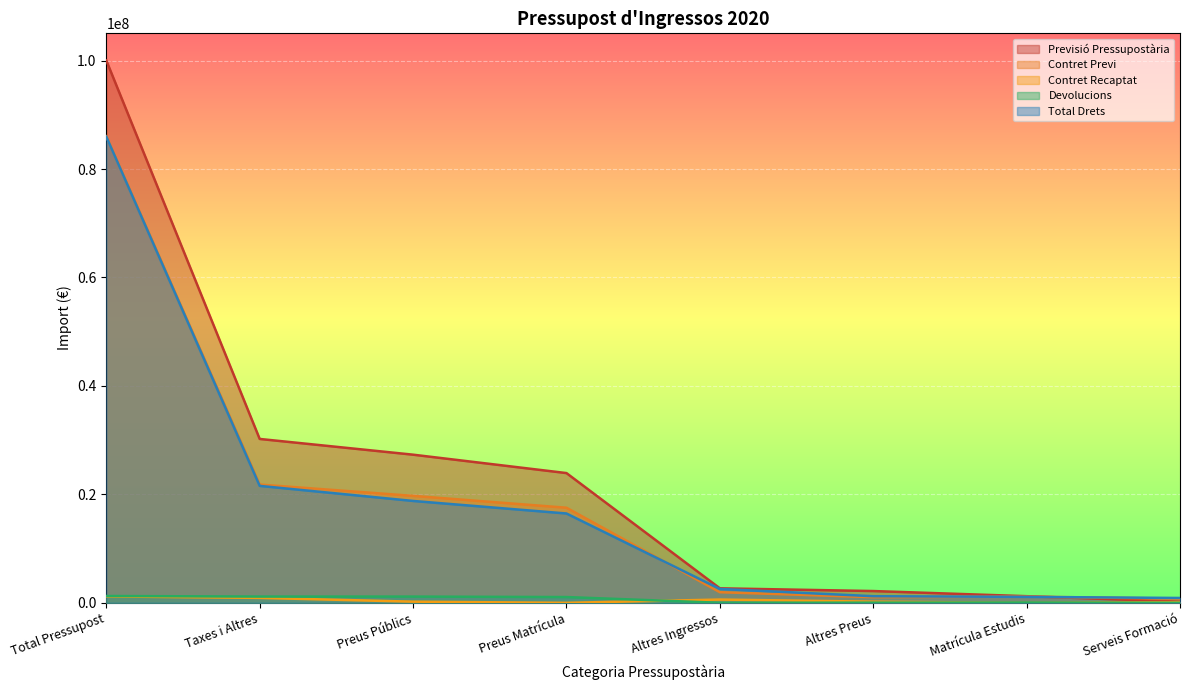

What is the total value across all series at Matrícula Estudis?

3519246.7